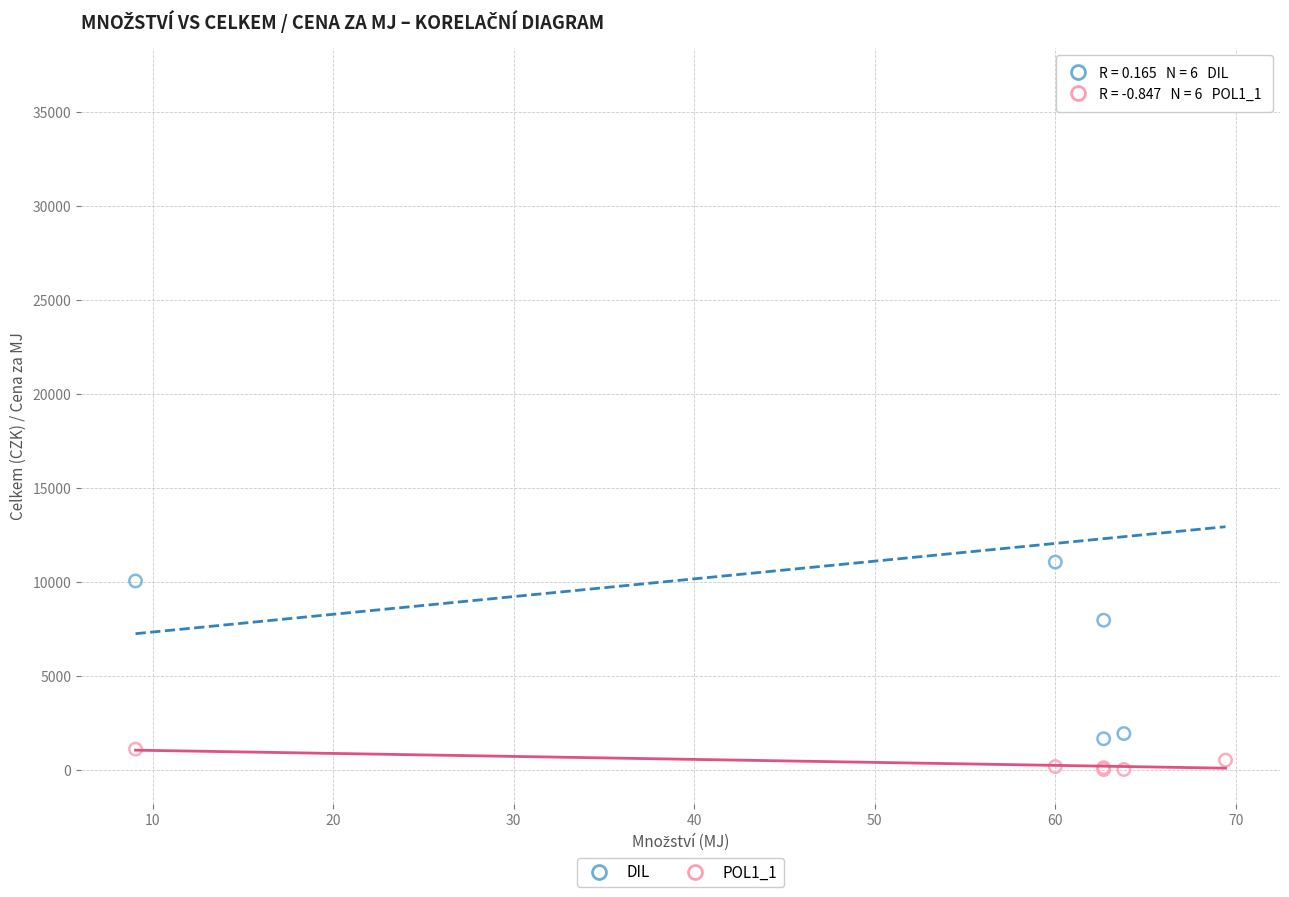

Across all series, what Y value is closest to 18308?

11067.0